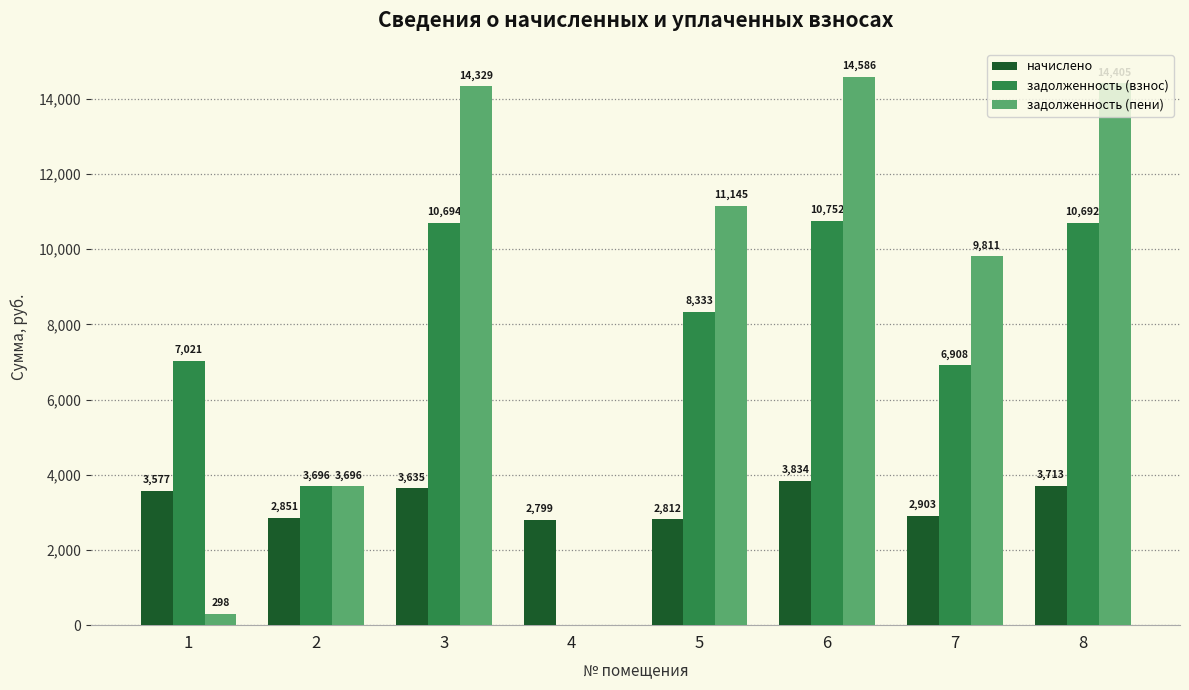

Is the value of начислено at 7 greater than the value of задолженность (пени) at 4?

Yes